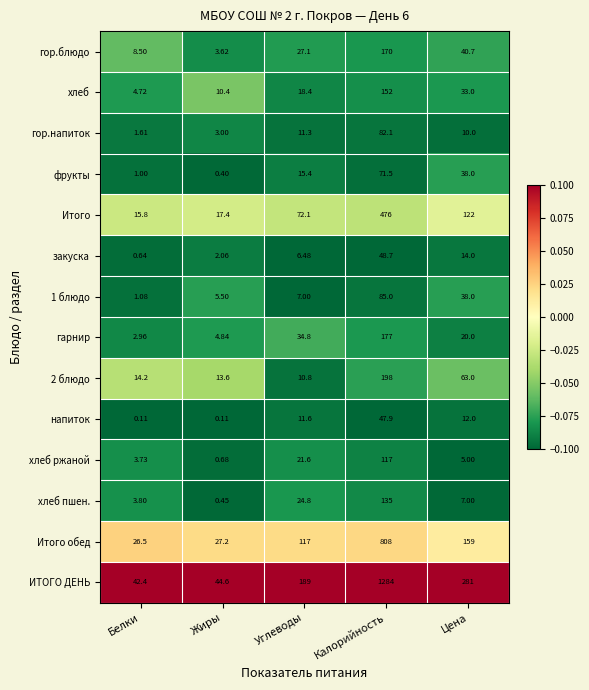

Rank the categories by хлеб ржаной value from highest to lowest.

Калорийность, Углеводы, Цена, Белки, Жиры